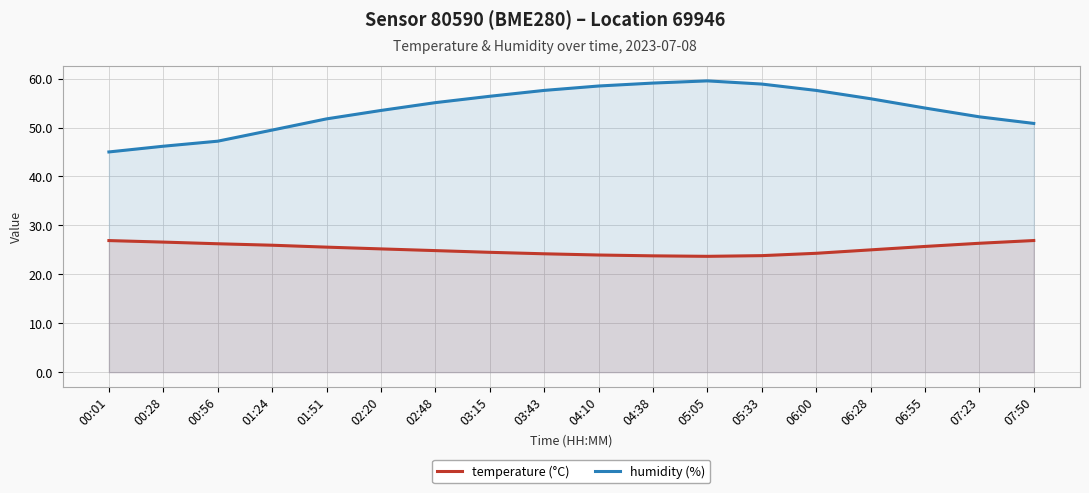

Where is the first local maximum for humidity (%)?

05:05